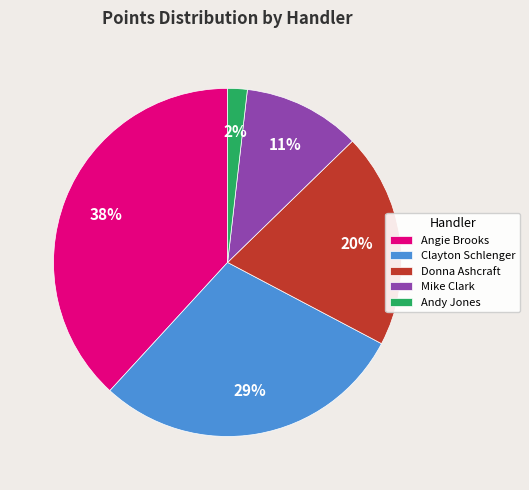

Between Angie Brooks and Donna Ashcraft, which is larger?

Angie Brooks